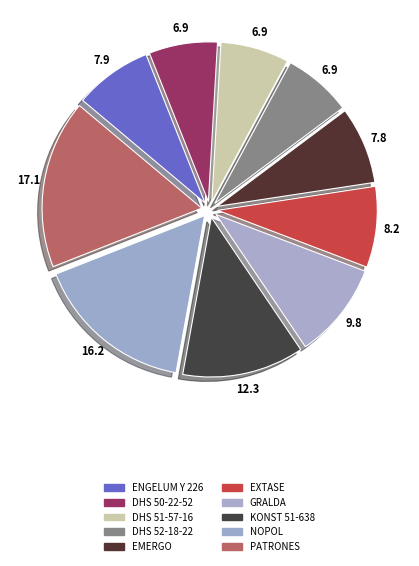

What is the smallest slice in the pie chart?

DHS 50-22-52